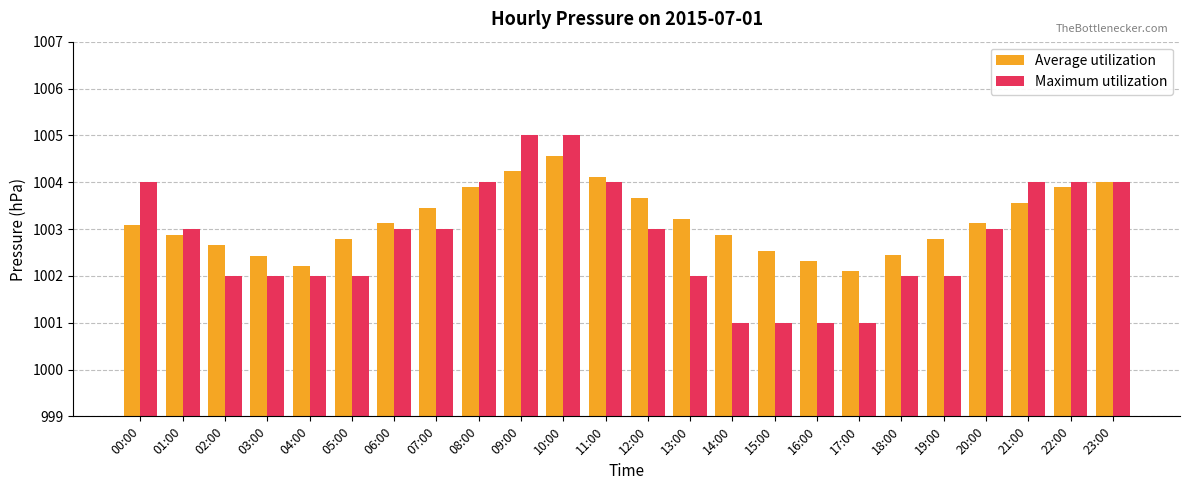

Which series has the largest total across all categories?

Average utilization